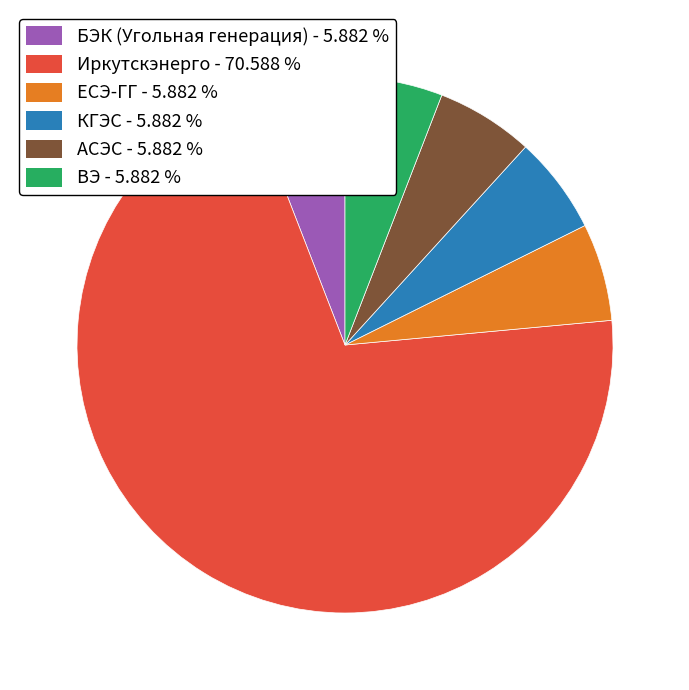

How many slices are in this pie chart?

6